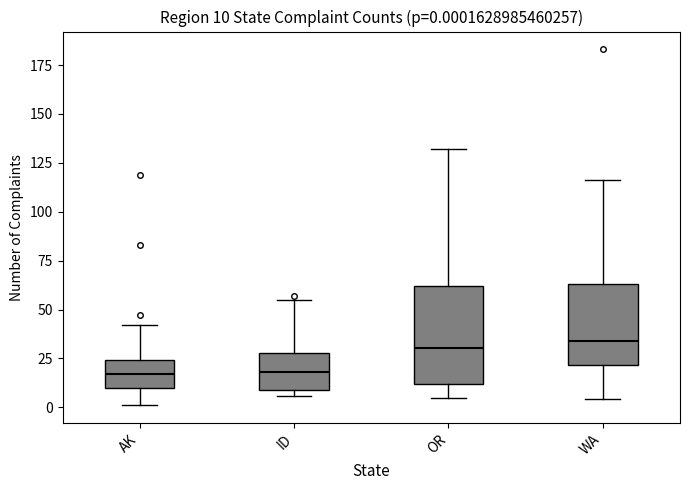

Comparing the boxes themselves (not the whiskers), which one is the tallest?

OR